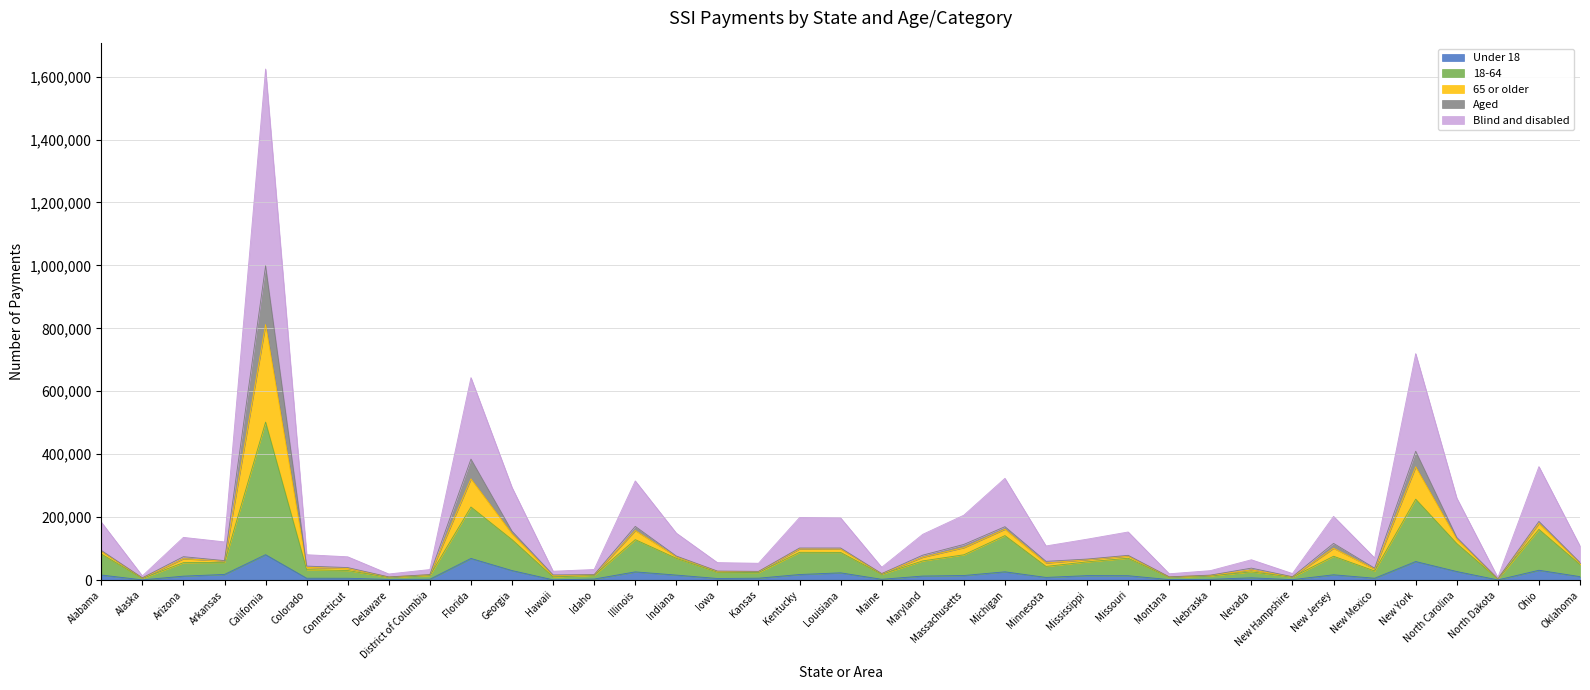

At how many categories does at least one series exceed 47068?

27